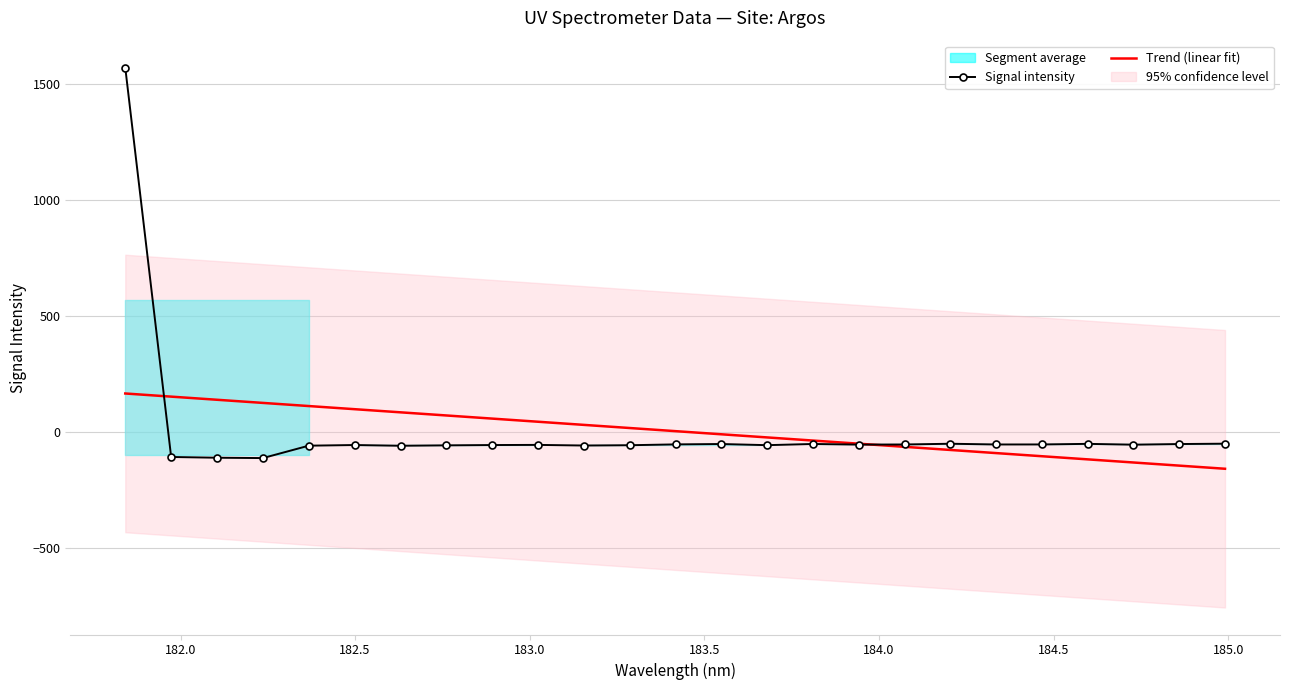

What is the lowest value of the Signal intensity series?

-111.6